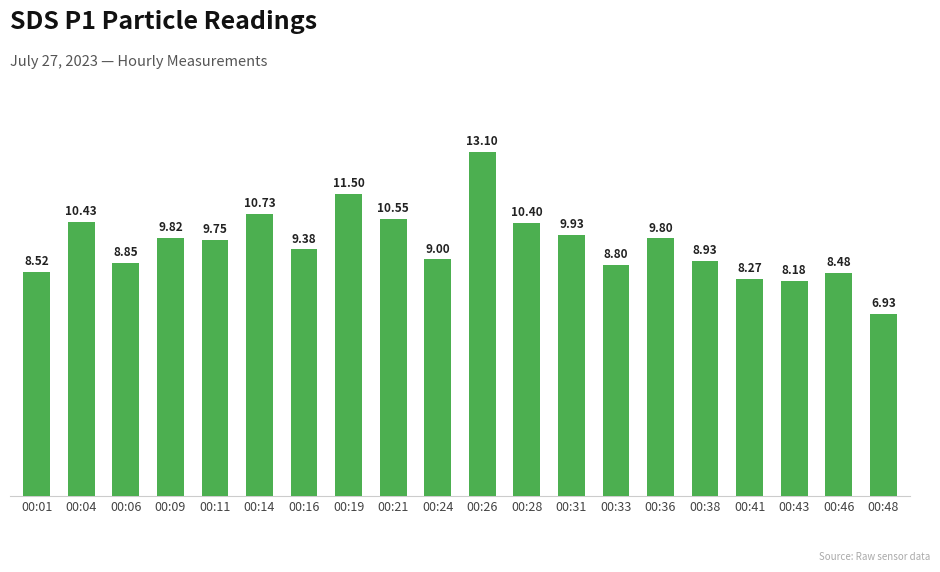

What is the value of the 1st bar from the left?

8.5